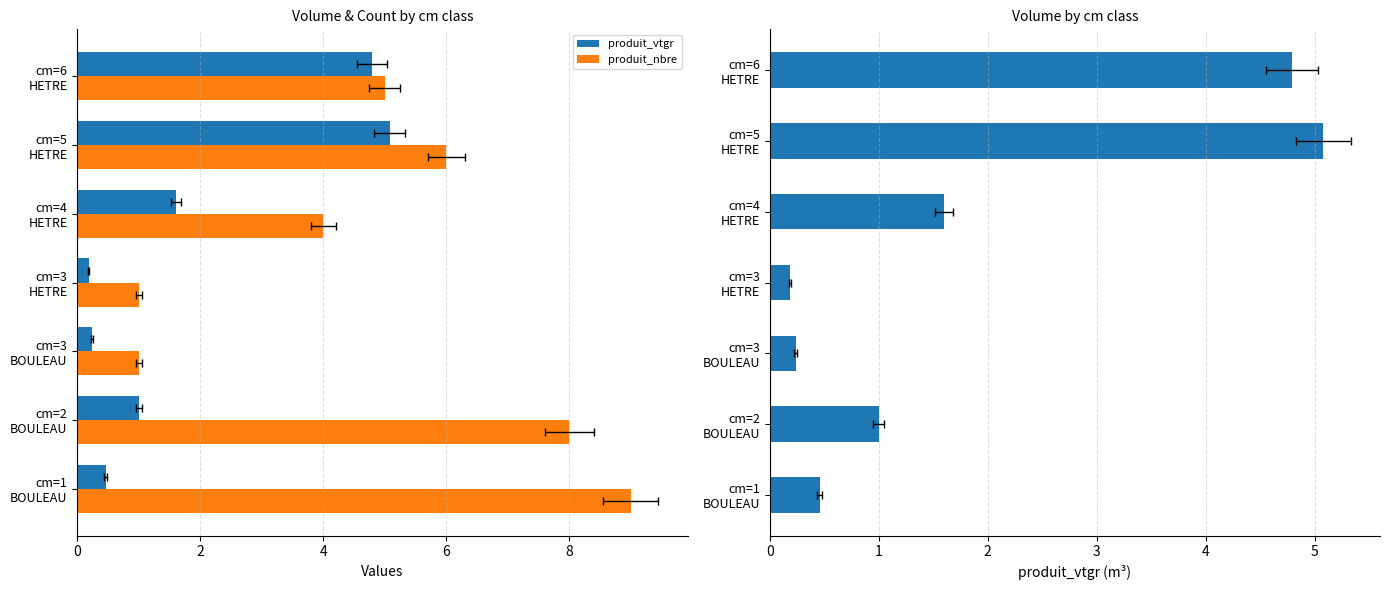

What is the maximum value for produit_nbre?

9.0